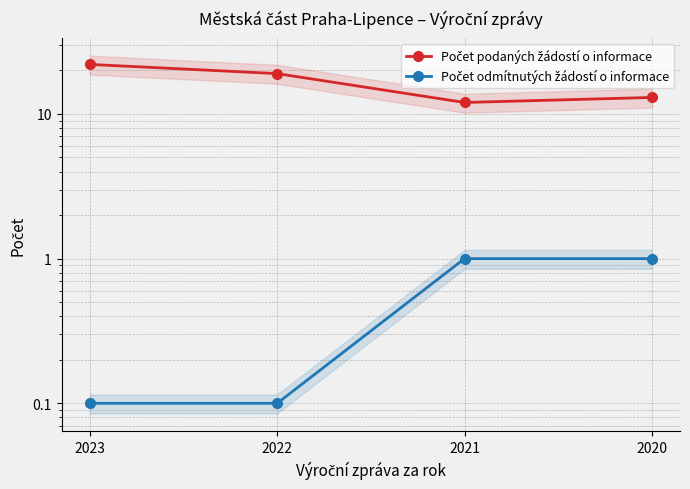

What is the sum of the Počet odmítnutých žádostí o informace values at 2023 and 2020?

1.1